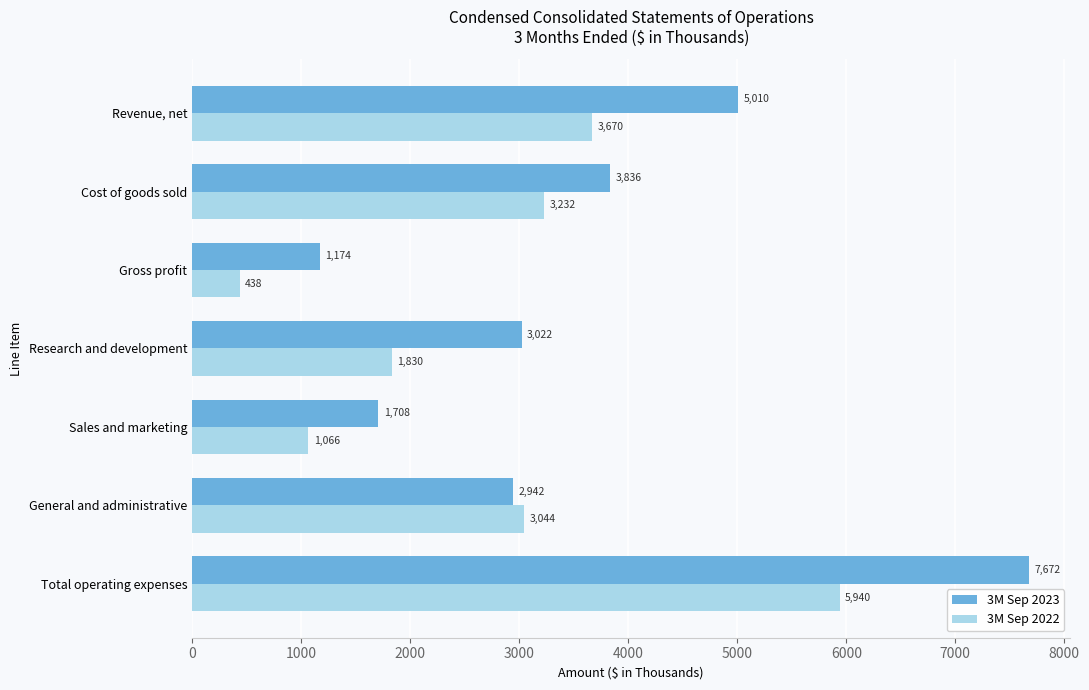

Is it true that 3M Sep 2023 equals 7672 at Total operating expenses?

True